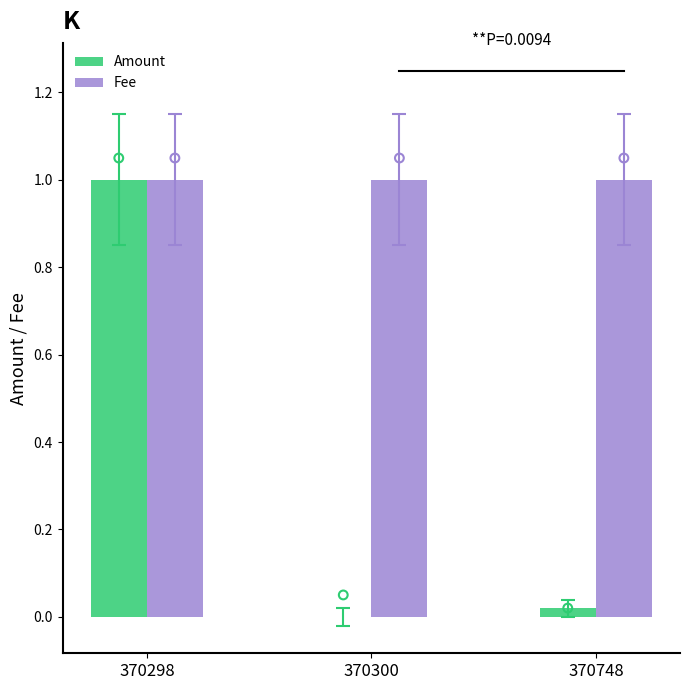

At how many categories does at least one series exceed 0?

3